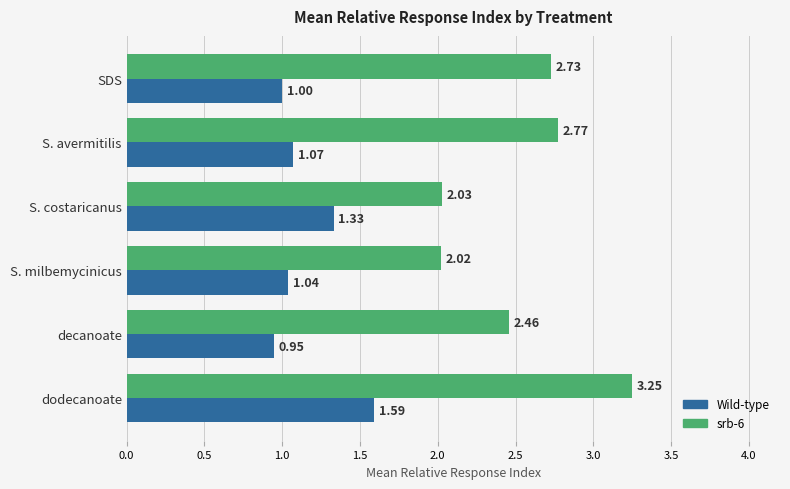

At which category is the sum across all series the highest?

dodecanoate